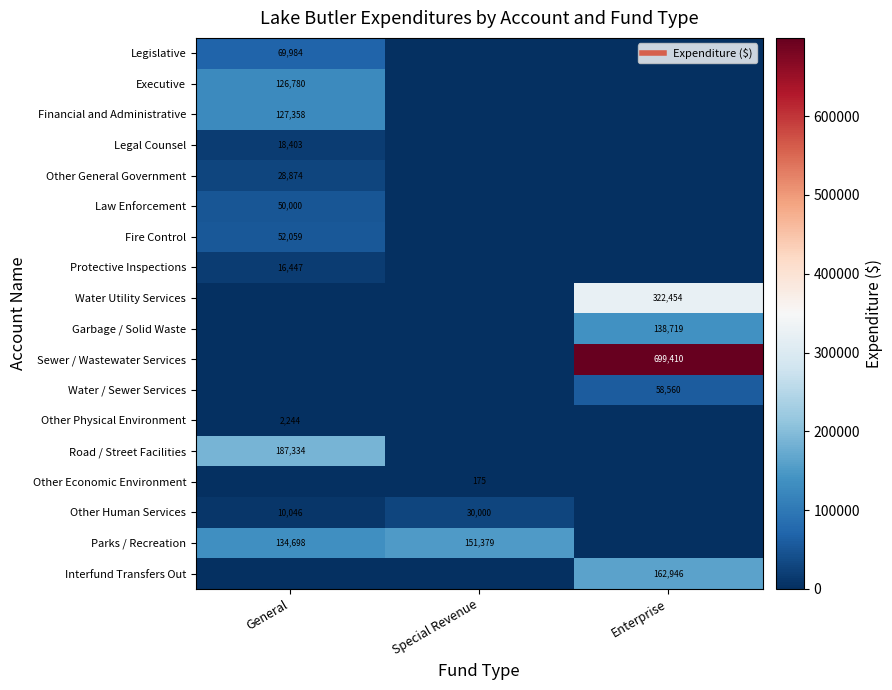

At General, list the series in order from smallest to largest.

Water Utility Services, Garbage / Solid Waste, Sewer / Wastewater Services, Water / Sewer Services, Other Economic Environment, Interfund Transfers Out, Other Physical Environment, Other Human Services, Protective Inspections, Legal Counsel, Other General Government, Law Enforcement, Fire Control, Legislative, Executive, Financial and Administrative, Parks / Recreation, Road / Street Facilities